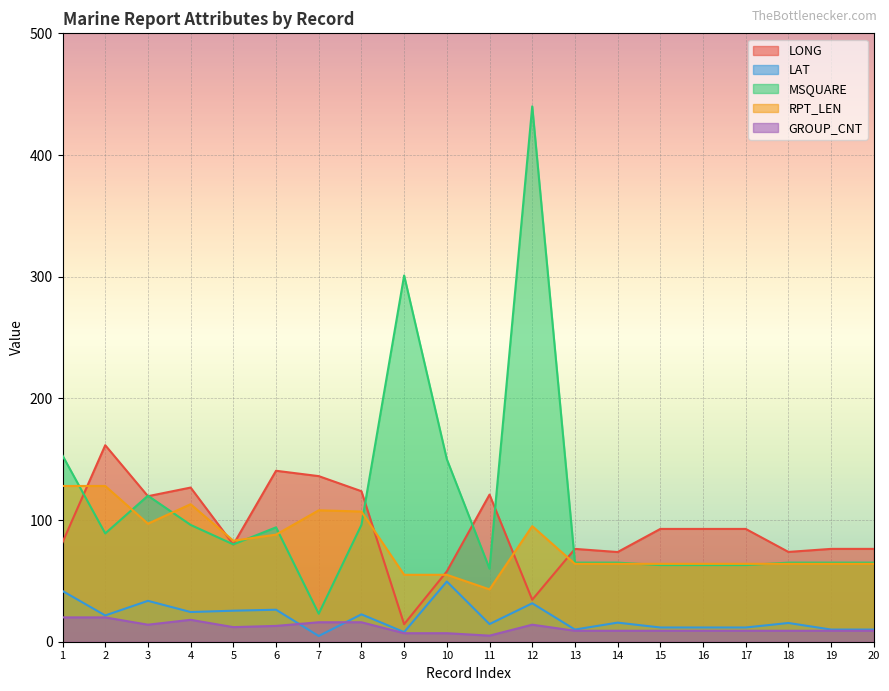

Is the value of LONG at 17 greater than the value of LAT at 9?

Yes